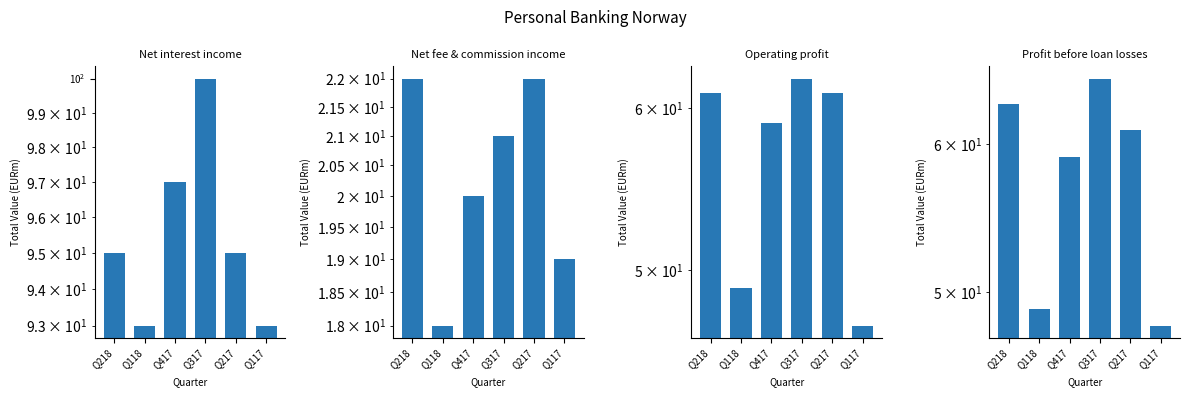

Where is Operating profit nearest to the value 54?

Q118